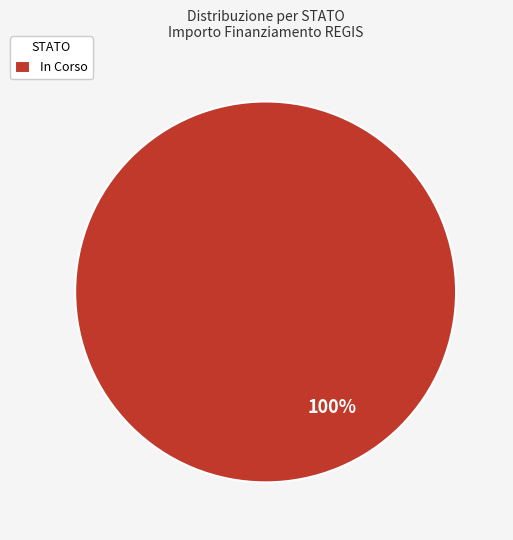

Rank the categories by value from highest to lowest.

In Corso